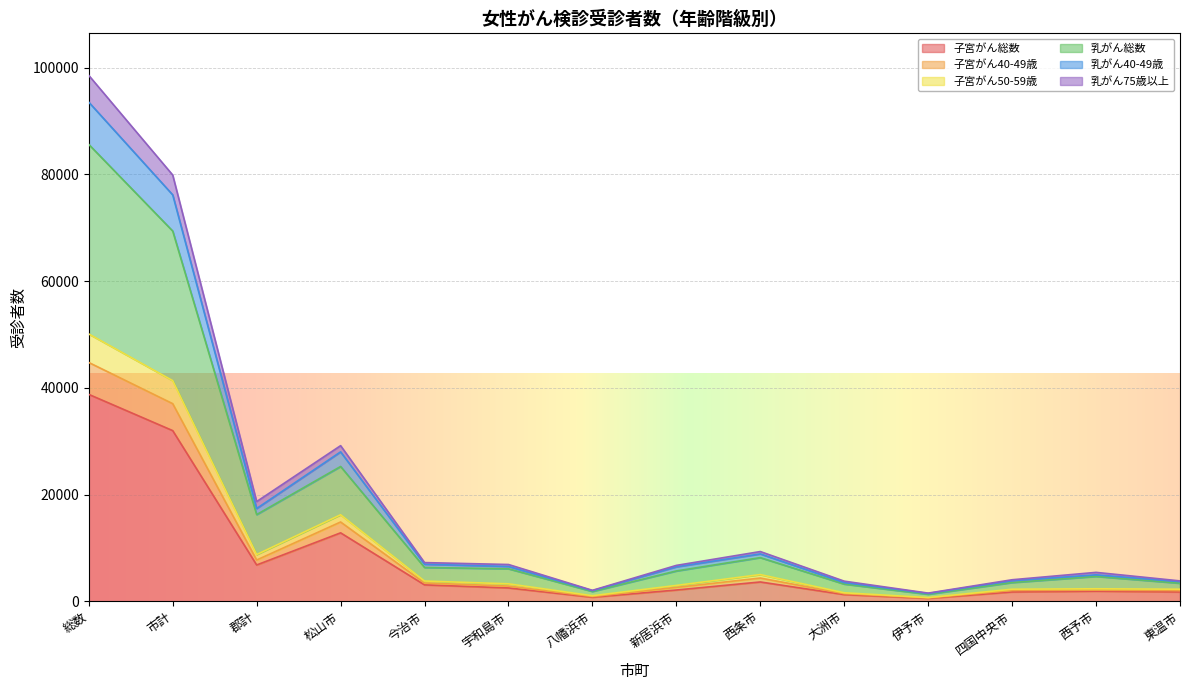

Reading right to left, list all the values displayed in this chart.

子宮がん総数: 東温市=1737	西予市=1884	四国中央市=1738	伊予市=535	大洲市=1249	西条市=3609	新居浜市=2101	八幡浜市=748	宇和島市=2490	今治市=3065	松山市=12817	郡計=6794	市計=31973	総数=38767
子宮がん40-49歳: 東温市=1995	西予市=2072	四国中央市=2017	伊予市=611	大洲市=1412	西条市=4344	新居浜市=2595	八幡浜市=869	宇和島市=2840	今治市=3419	松山市=14850	郡計=7722	市計=37024	総数=44746
子宮がん50-59歳: 東温市=3375	西予市=4651	四国中央市=3500	伊予市=1305	大洲市=3212	西条市=8171	新居浜市=5673	八幡浜市=1827	宇和島市=6080	今治市=6328	松山市=25253	郡計=16241	市計=69375	総数=85616
乳がん総数: 東温市=3811	西予市=5407	四国中央市=4025	伊予市=1522	大洲市=3759	西条市=9310	新居浜市=6717	八幡浜市=2043	宇和島市=6883	今治市=7240	松山市=29157	郡計=18677	市計=79874	総数=98551
乳がん40-49歳: 東温市=2250	西予市=2332	四国中央市=2253	伊予市=683	大洲市=1584	西条市=4994	新居浜市=2959	八幡浜市=1031	宇和島市=3262	今治市=3787	松山市=16208	郡計=8746	市計=41343	総数=50089
乳がん75歳以上: 東温市=3672	西予市=4947	四国中央市=3853	伊予市=1455	大洲市=3492	西条市=8870	新居浜市=6451	八幡浜市=1978	宇和島市=6514	今治市=6930	松山市=27995	郡計=17378	市計=76157	総数=93535